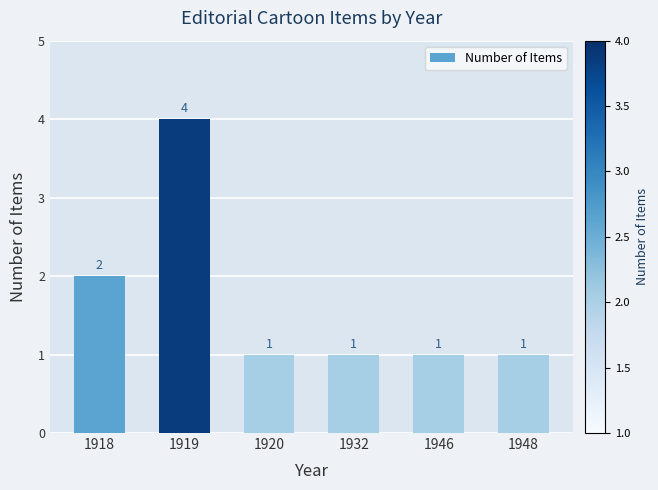

True or false: the data shows 1 at 1920.

True